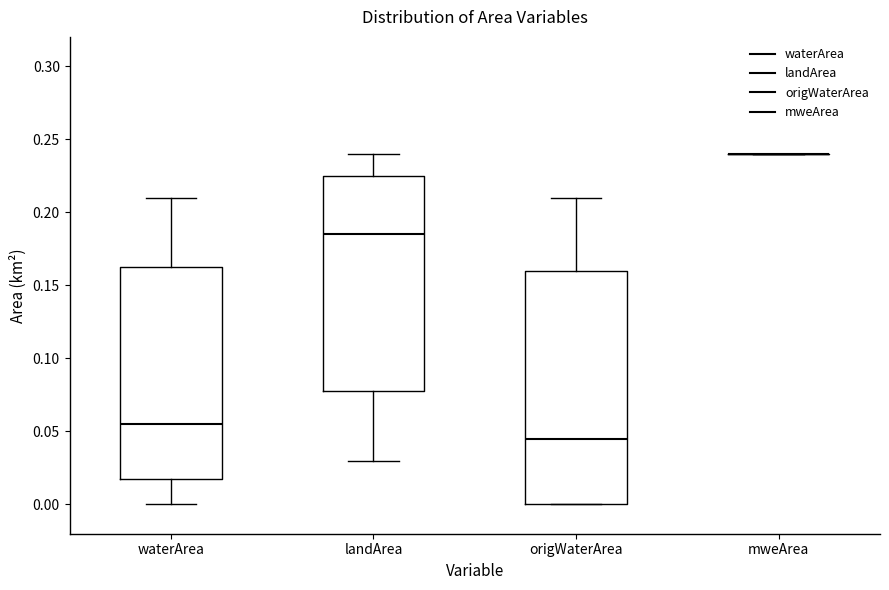

Reading left to right, transcribe this box plot: for each box, give where its median line is, the range the box spans, and where its two whiskers end, as read against the y-axis. The values are not printed on the chart, so give them approximately, as read against the axis.

waterArea: median 0.055, box 0.020 to 0.165, whiskers 0.000 to 0.210
landArea: median 0.185, box 0.080 to 0.225, whiskers 0.030 to 0.240
origWaterArea: median 0.045, box 0.000 to 0.160, whiskers 0.000 to 0.210
mweArea: box collapsed to a line at 0.240, whiskers 0.240 to 0.240